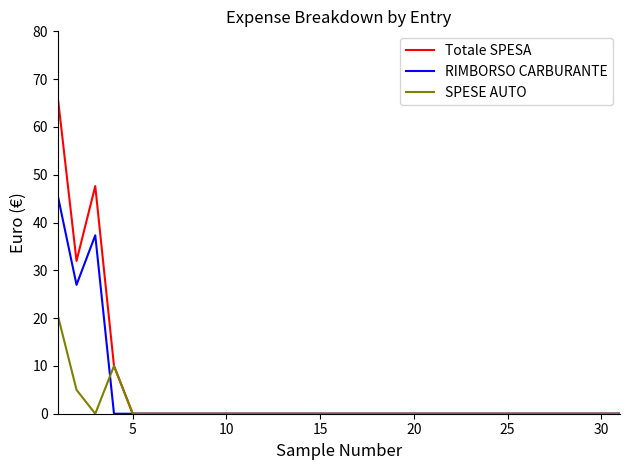

Which series has the largest range (max minus min)?

Totale SPESA